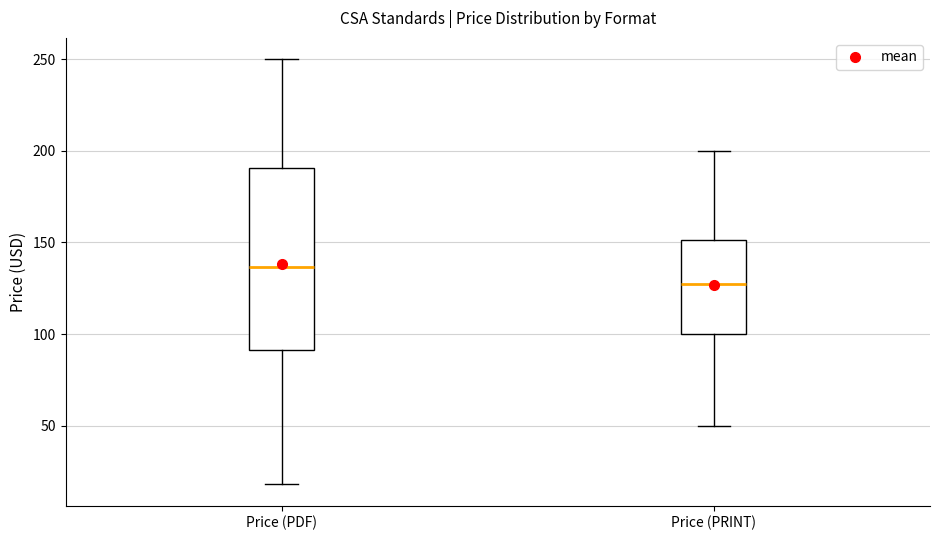

Which box's median line is the highest?

Price (PDF)